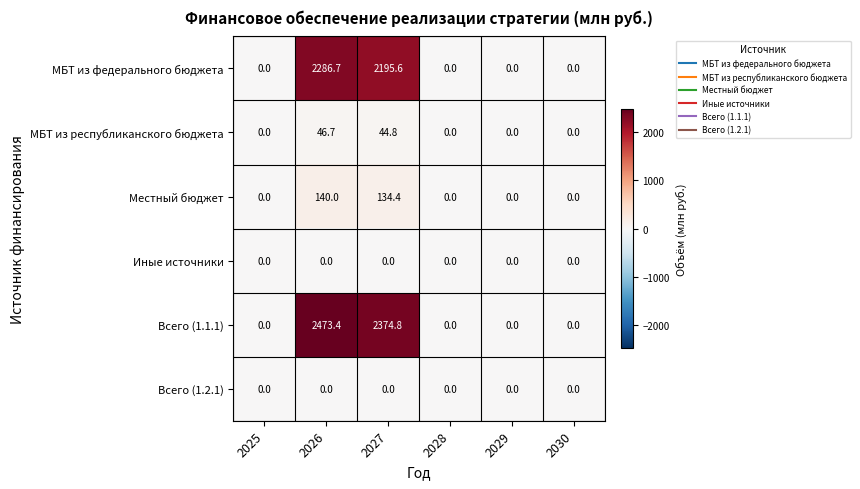

What is the total value across all series at 2026?

4946.8